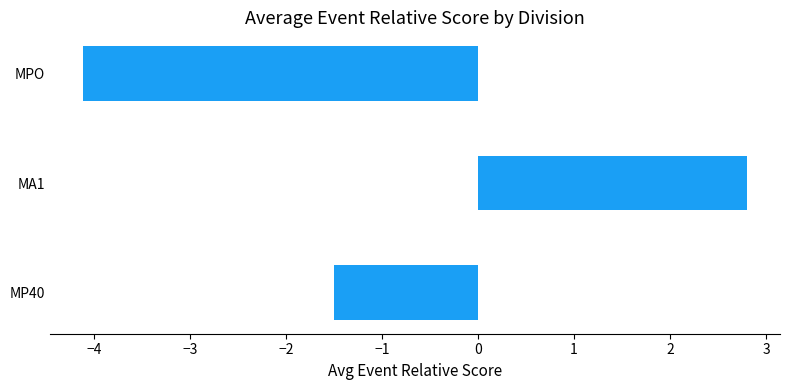

Which category has the lowest value across all series?

MPO